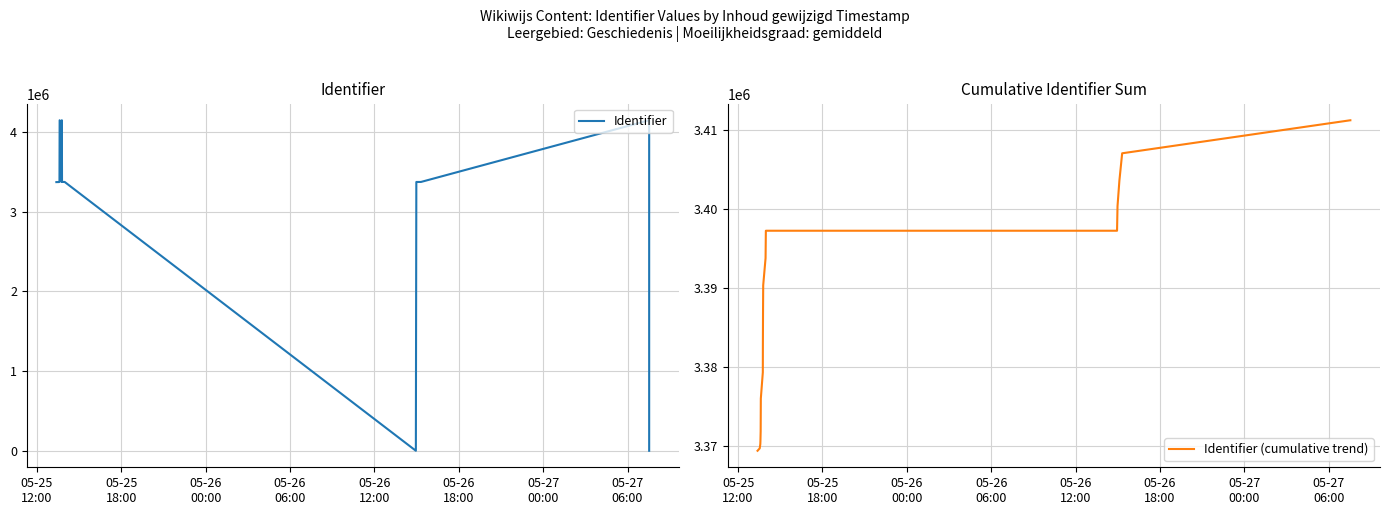

What are all the series names shown in the legend?

Identifier, Identifier (cumulative trend)